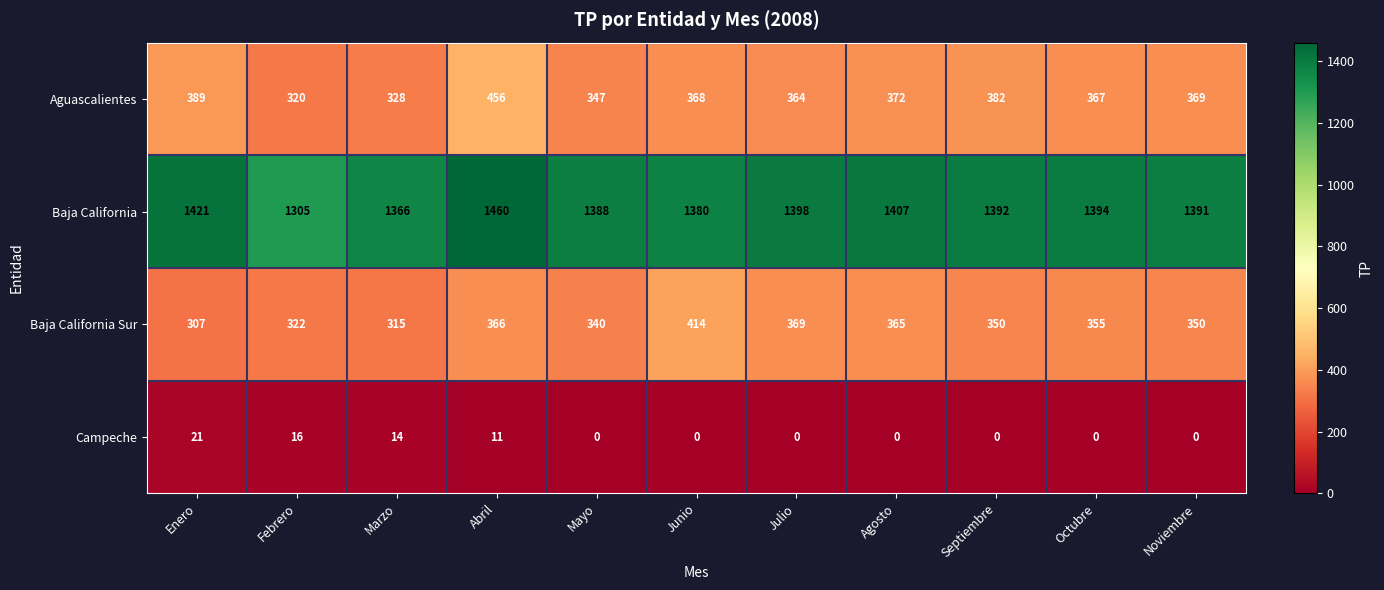

Which series has the largest range (max minus min)?

Baja California